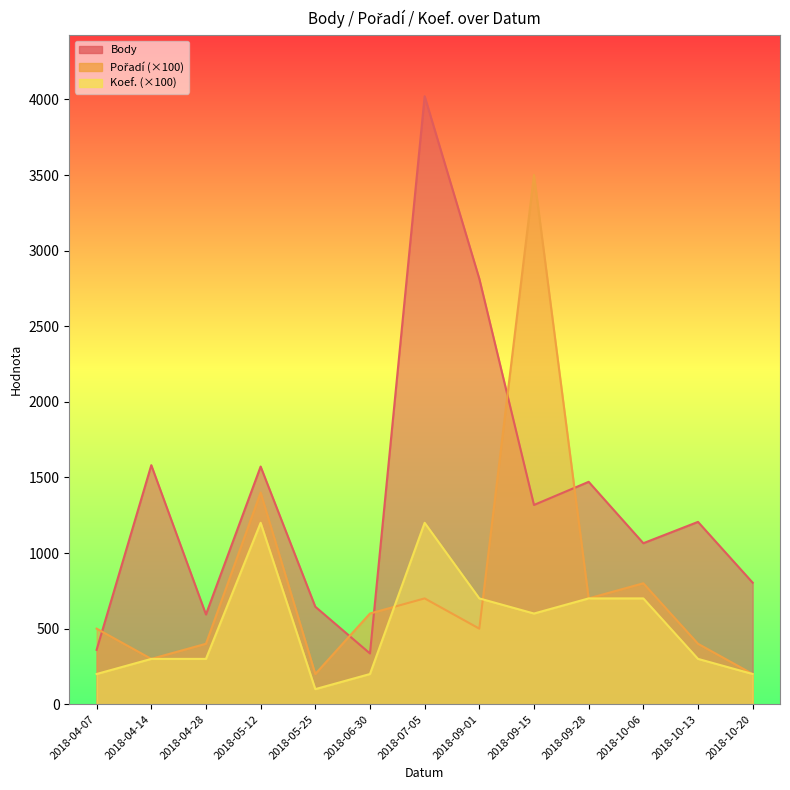

Which series has the largest range (max minus min)?

Body